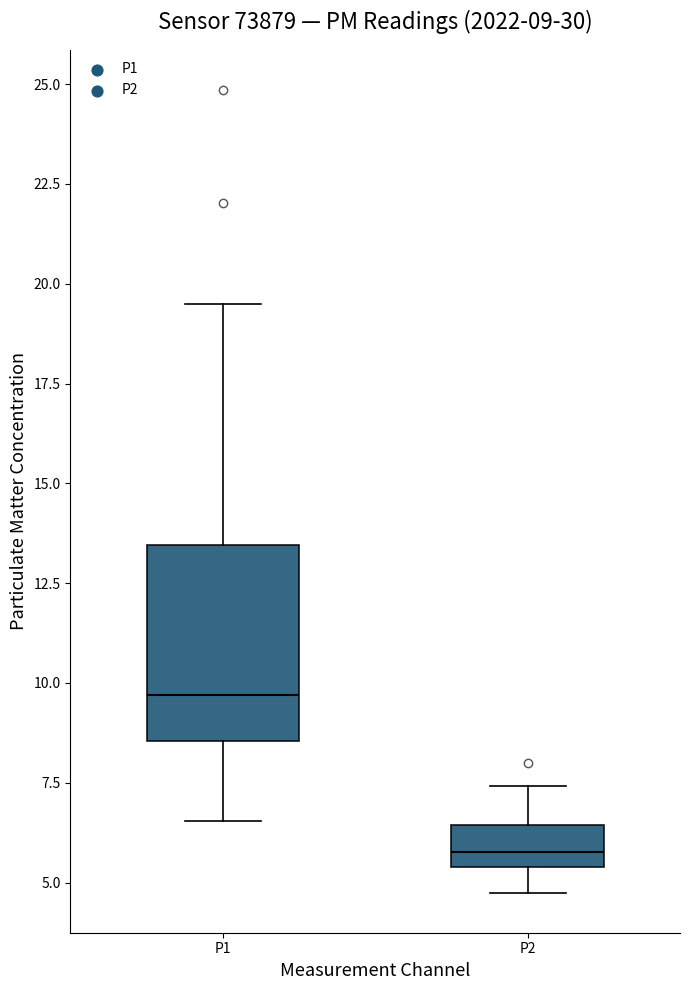

Comparing the boxes themselves (not the whiskers), which one is the tallest?

P1